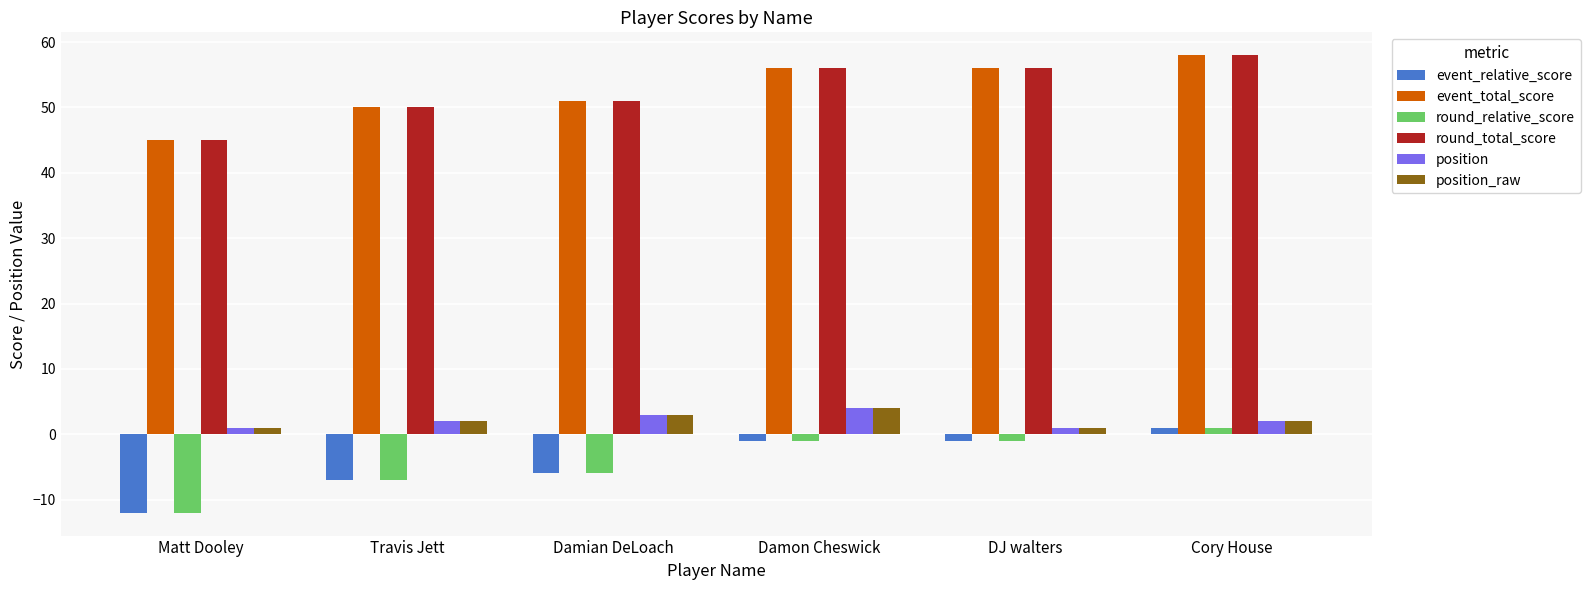

What is the lowest value of the position_raw series?

1